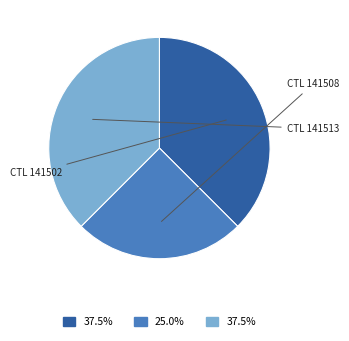

Is there a majority slice in this chart?

No